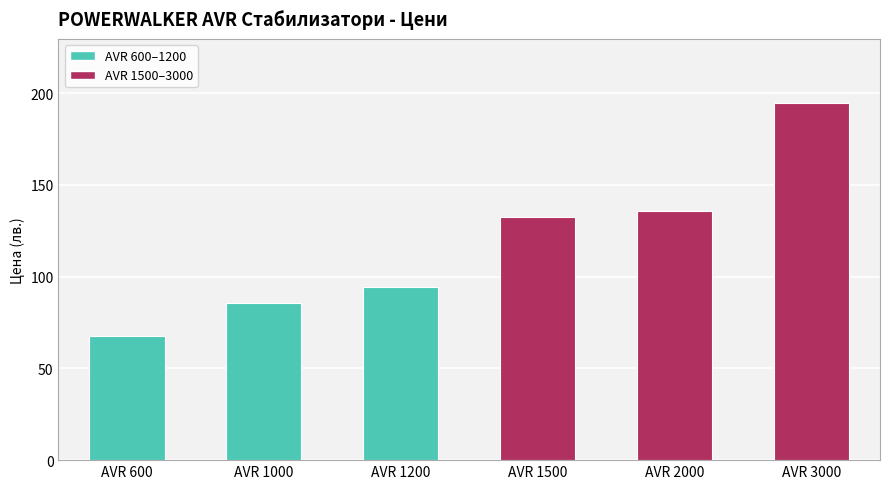

What is the change in value from AVR 600 to AVR 1000?

+17.8